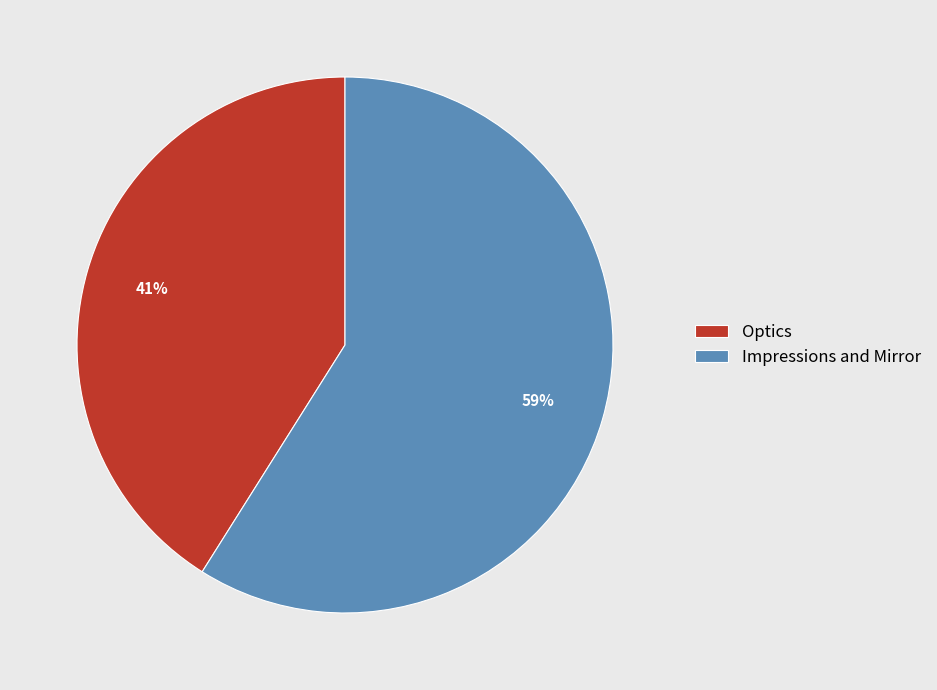

Between Impressions and Mirror and Optics, which is larger?

Impressions and Mirror